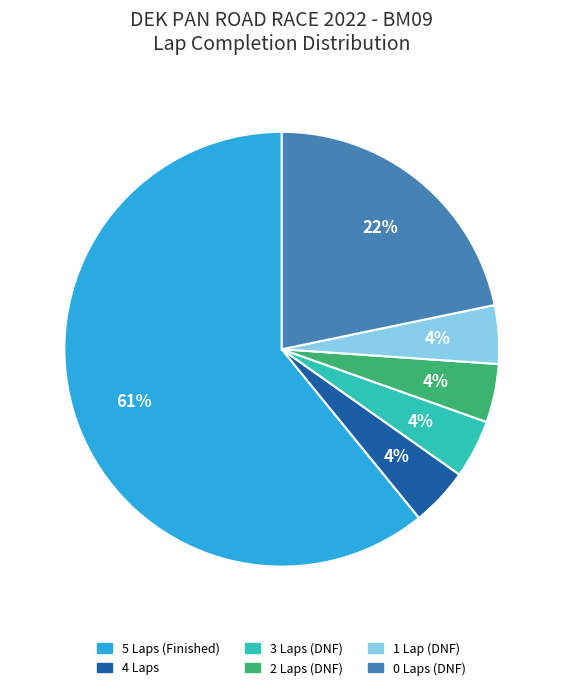

To the nearest percent, what is the average slice percentage?

17%